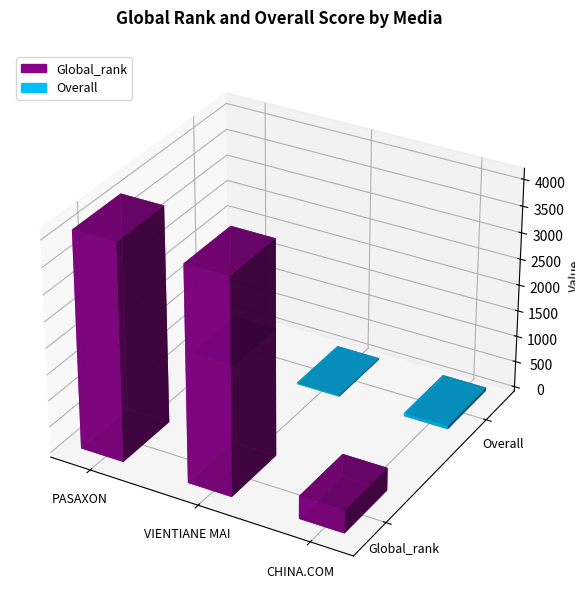

Reading left to right, what are all the values shown in this chart?

Global_rank: 4119.0	4083.0	436.0
Overall: 26.2	26.8	63.0